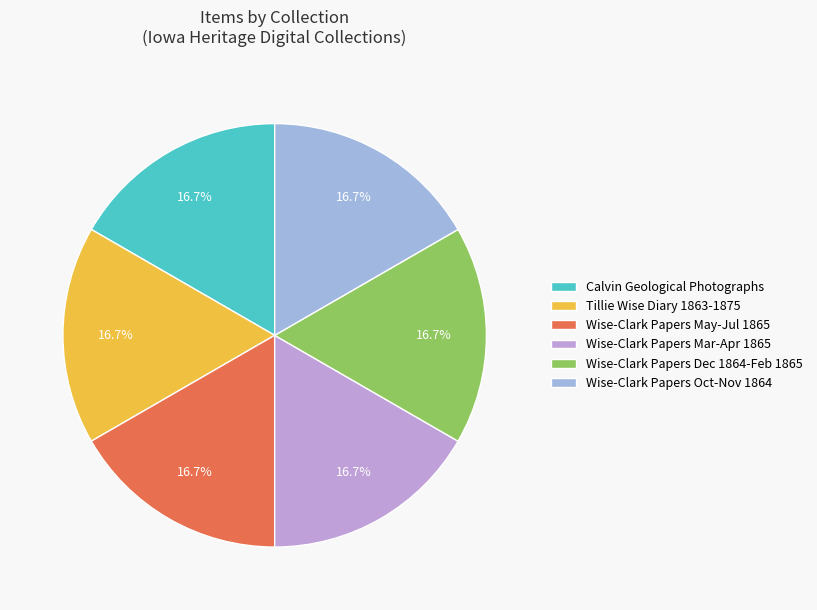

Approximately how many times larger is the value at Wise-Clark Papers May-Jul 1865 compared to Wise-Clark Papers Dec 1864-Feb 1865?

1.0